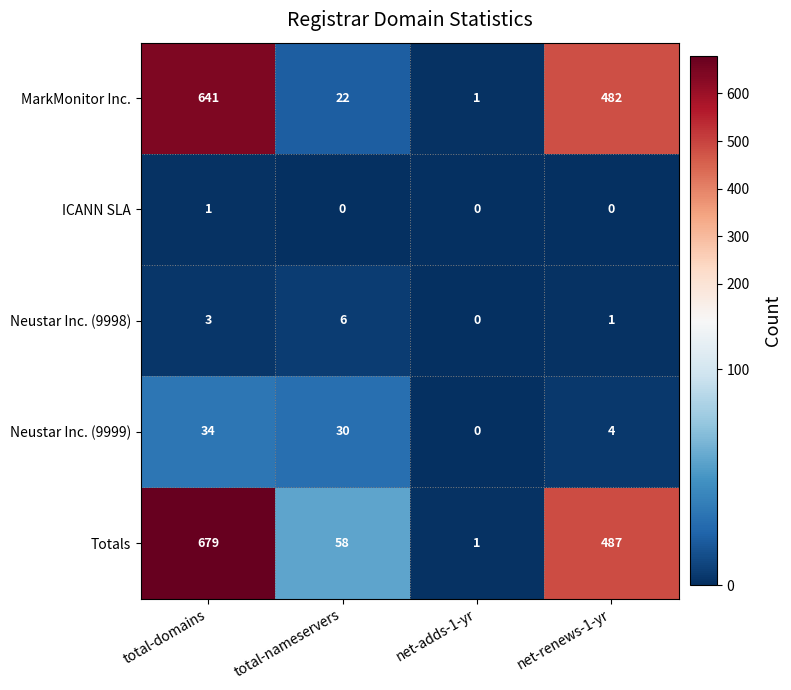

Rank the series by their maximum value, from highest to lowest.

Totals, MarkMonitor Inc., Neustar Inc. (9999), Neustar Inc. (9998), ICANN SLA